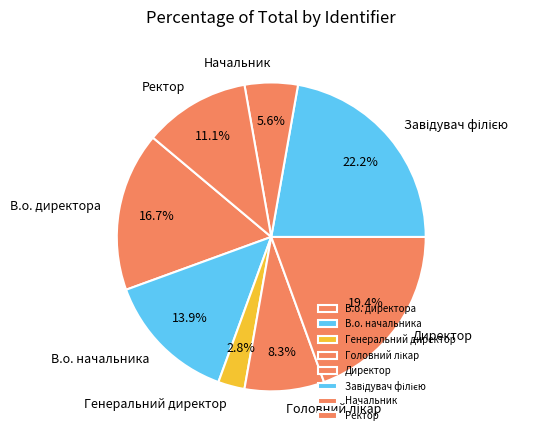

To the nearest percent, what portion does В.о. директора represent?

17%